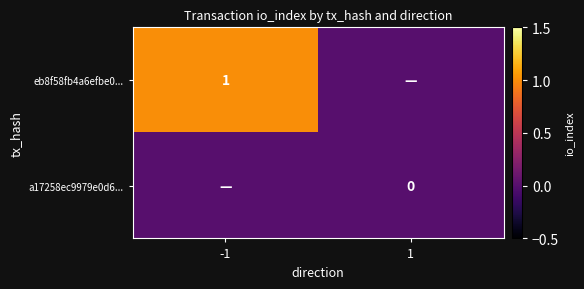

Is it true that eb8f58fb4a6efbe0... equals 1 at -1?

True